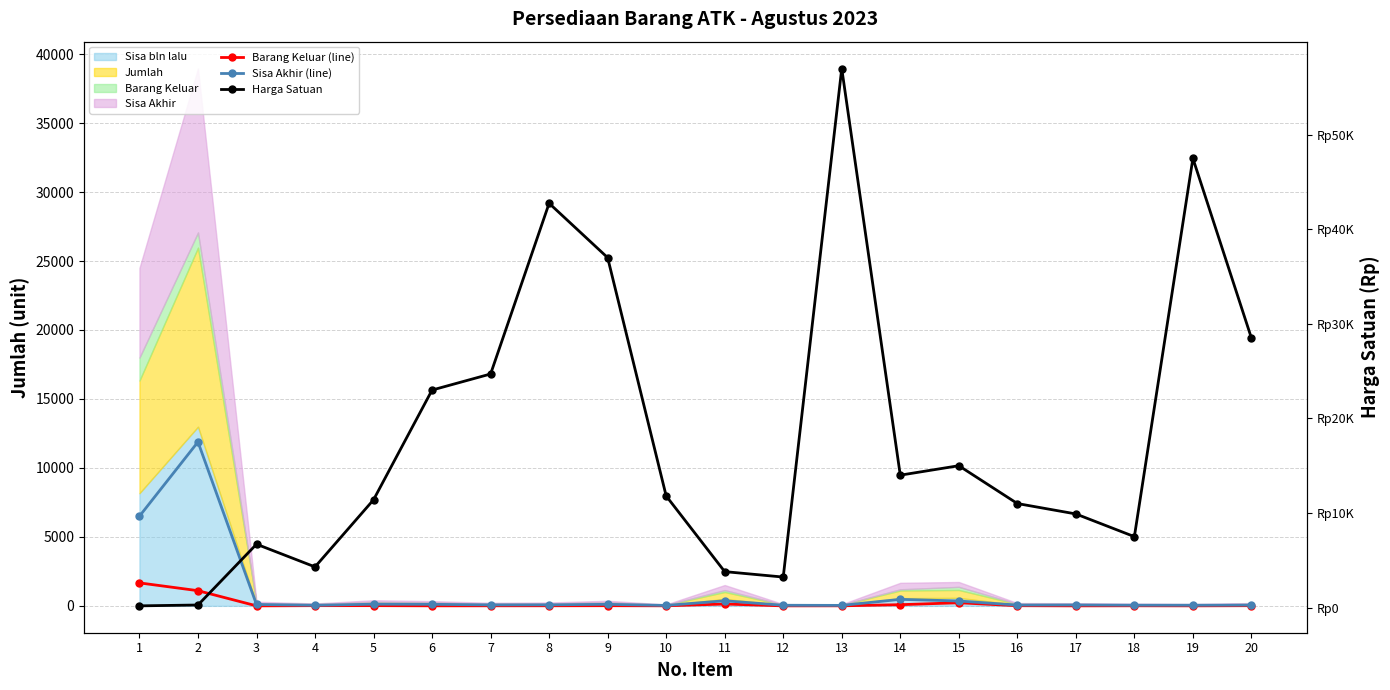

At which label does Barang Keluar (line) reach its minimum?

3